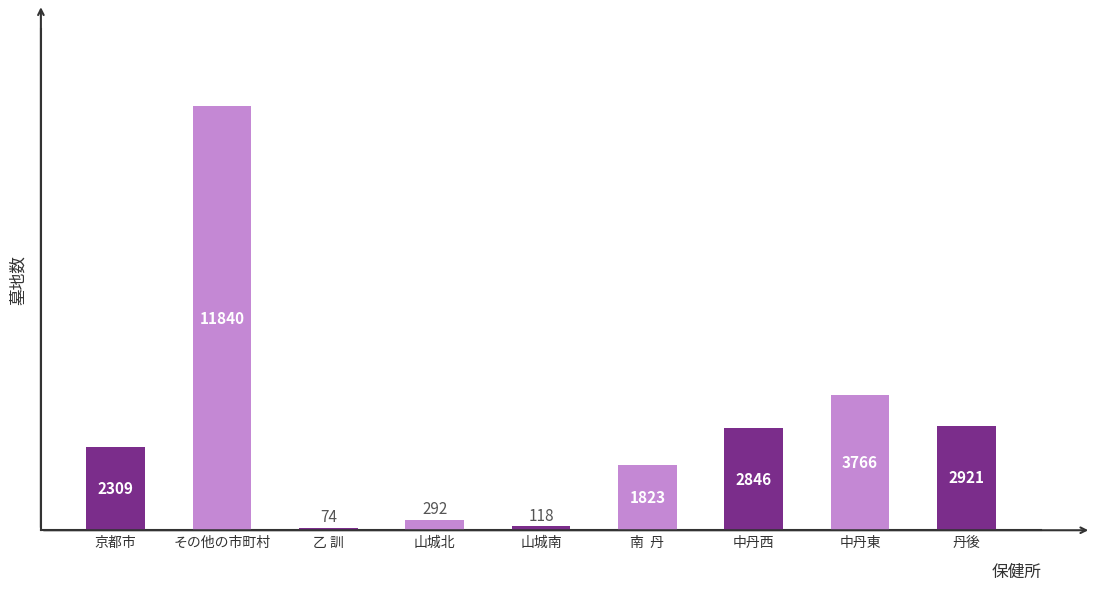

What is the change in value from 山城北 to 中丹東?

+3474